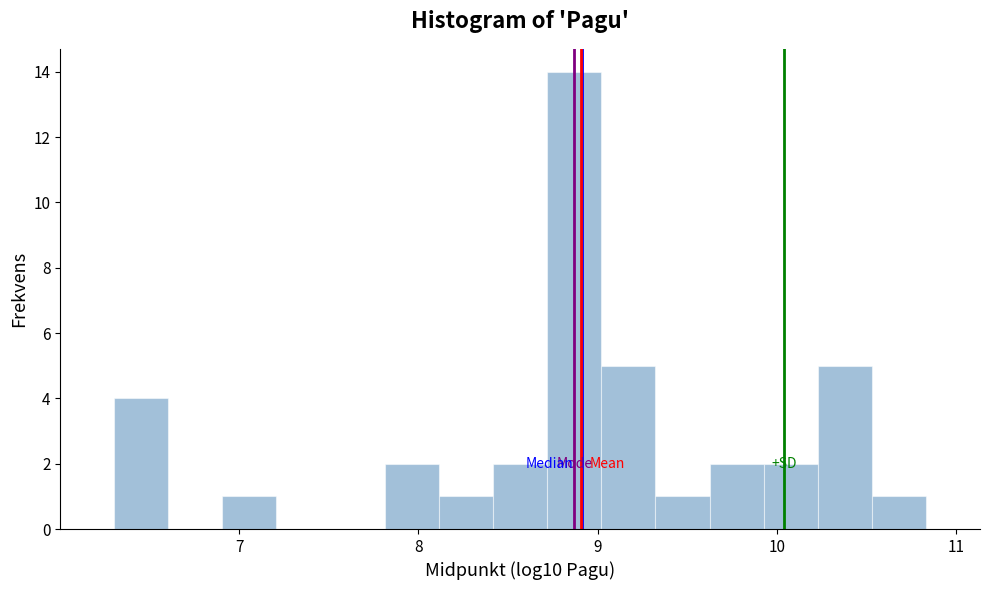

Read against the x-axis, roughly where is the centre of the tallest bar?

8.9